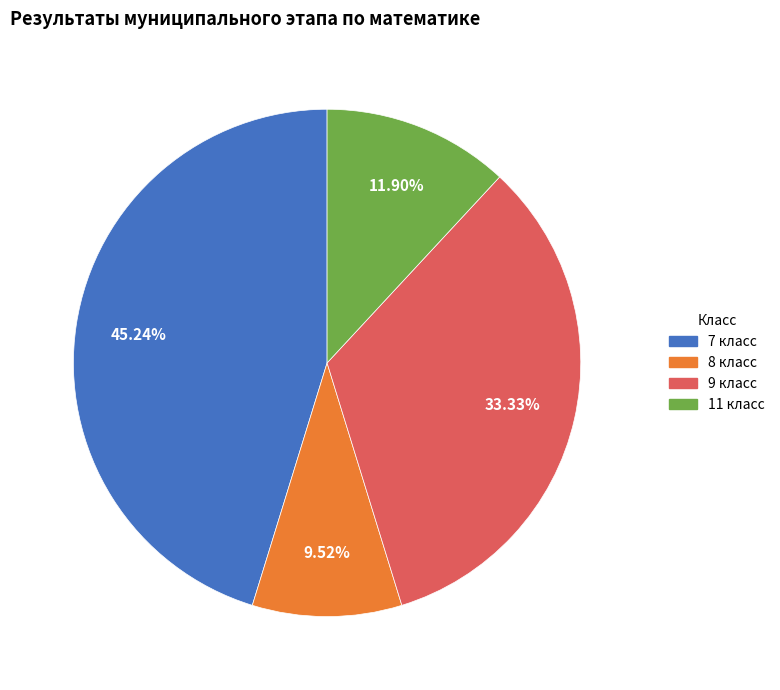

Approximately how many times larger is the value at 11 класс compared to 9 класс?

0.4